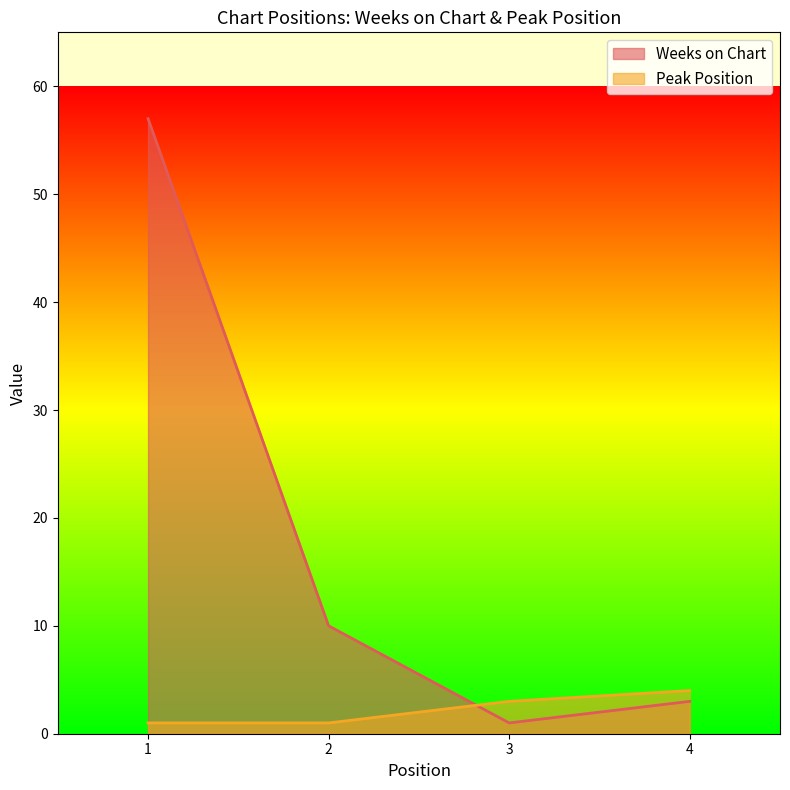

List the series in order of their peak value, lowest first.

Peak Position, Weeks on Chart